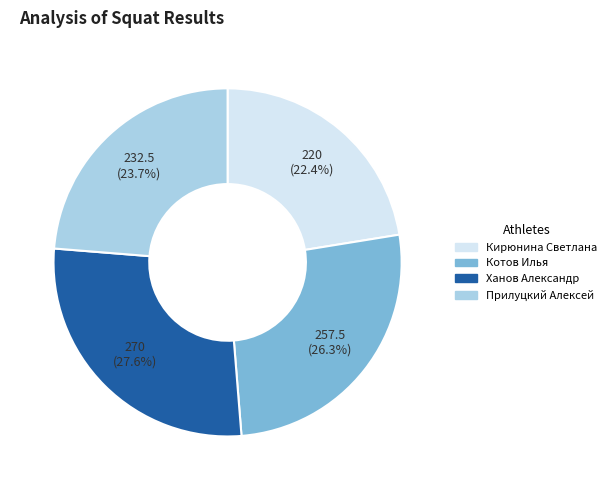

Does Прилуцкий Алексей account for over 50% of the chart?

No